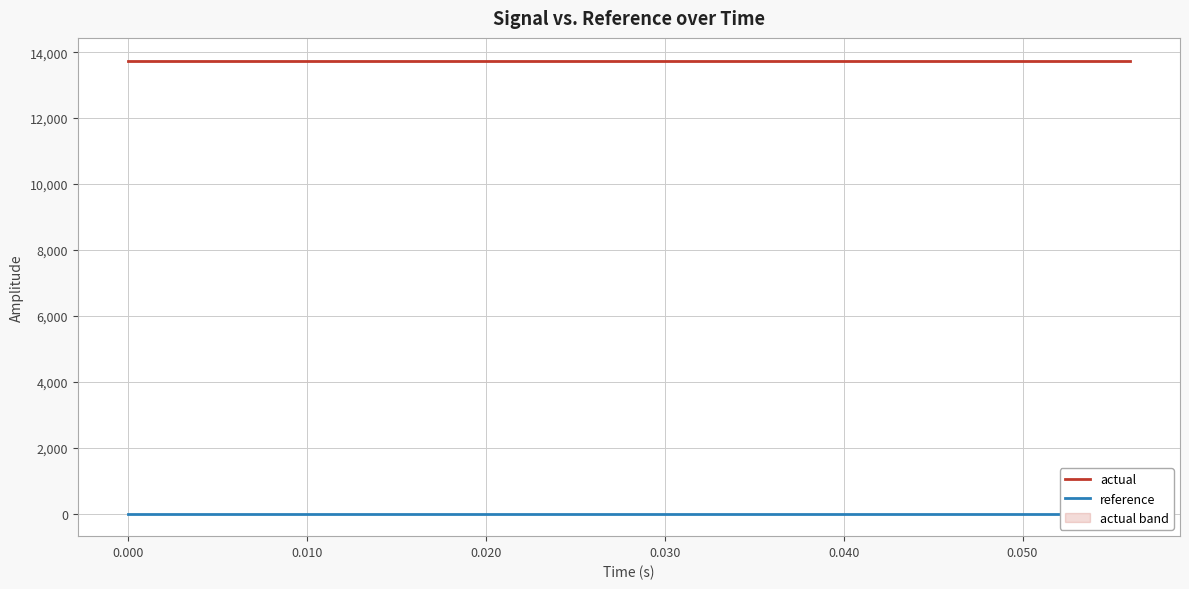

Reading left to right, what are all the values shown in this chart?

actual: 13746.4	13746.4	13746.4	13746.4	13746.4	13746.4	13746.4	13746.4	13746.4	13746.4	13746.4	13746.4	13746.4	13746.4	13746.4
reference: 0.0	0.0	0.0	0.0	0.0	0.0	0.0	0.0	0.0	0.0	0.0	0.0	0.0	0.0	0.0